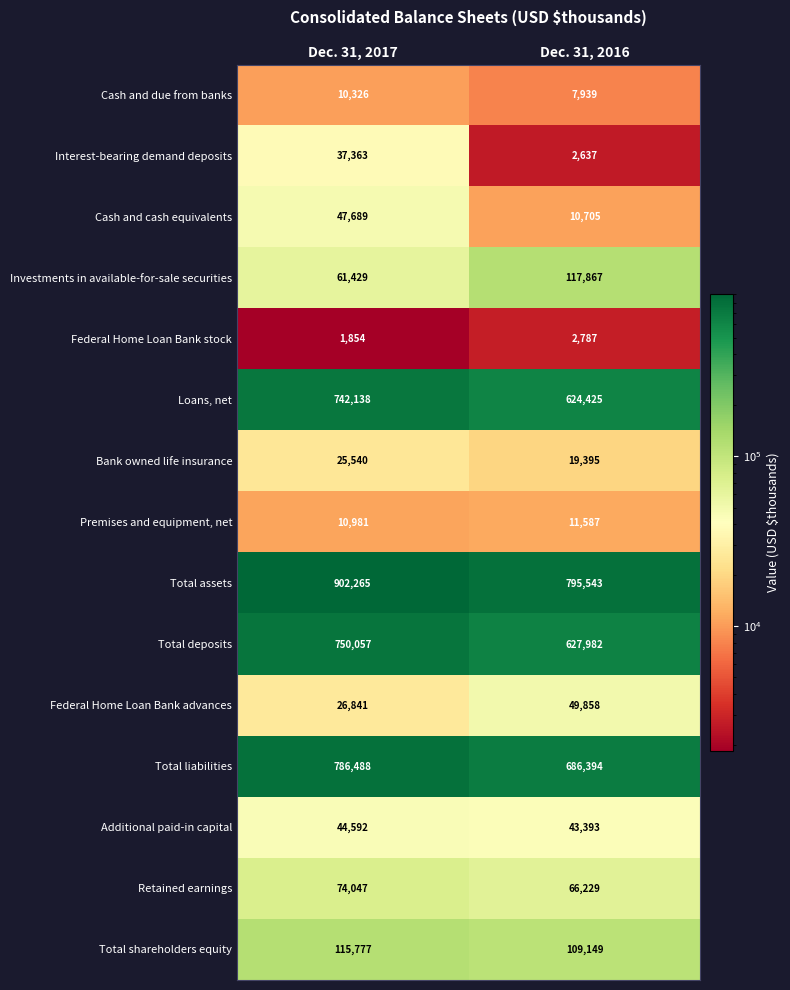

Which series has the largest total across all categories?

Total assets